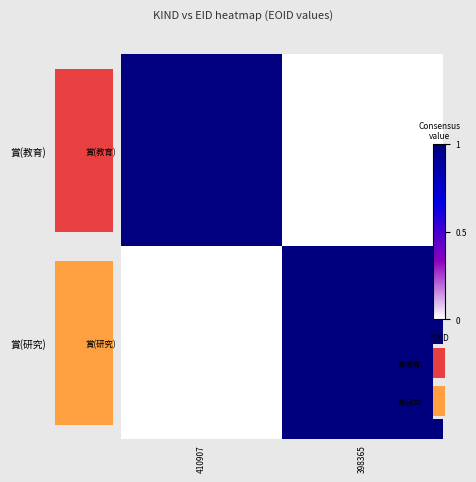

Rank the series at 410907 from lowest to highest value.

賞(研究), 賞(教育)